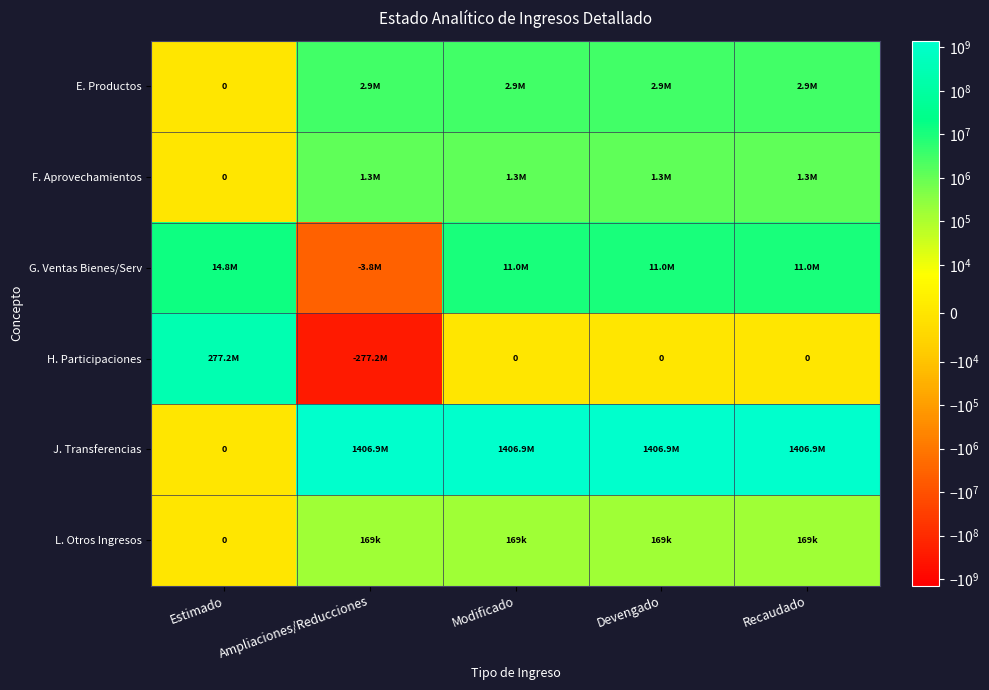

Is it true that L. Otros Ingresos equals 278999 at Devengado?

False